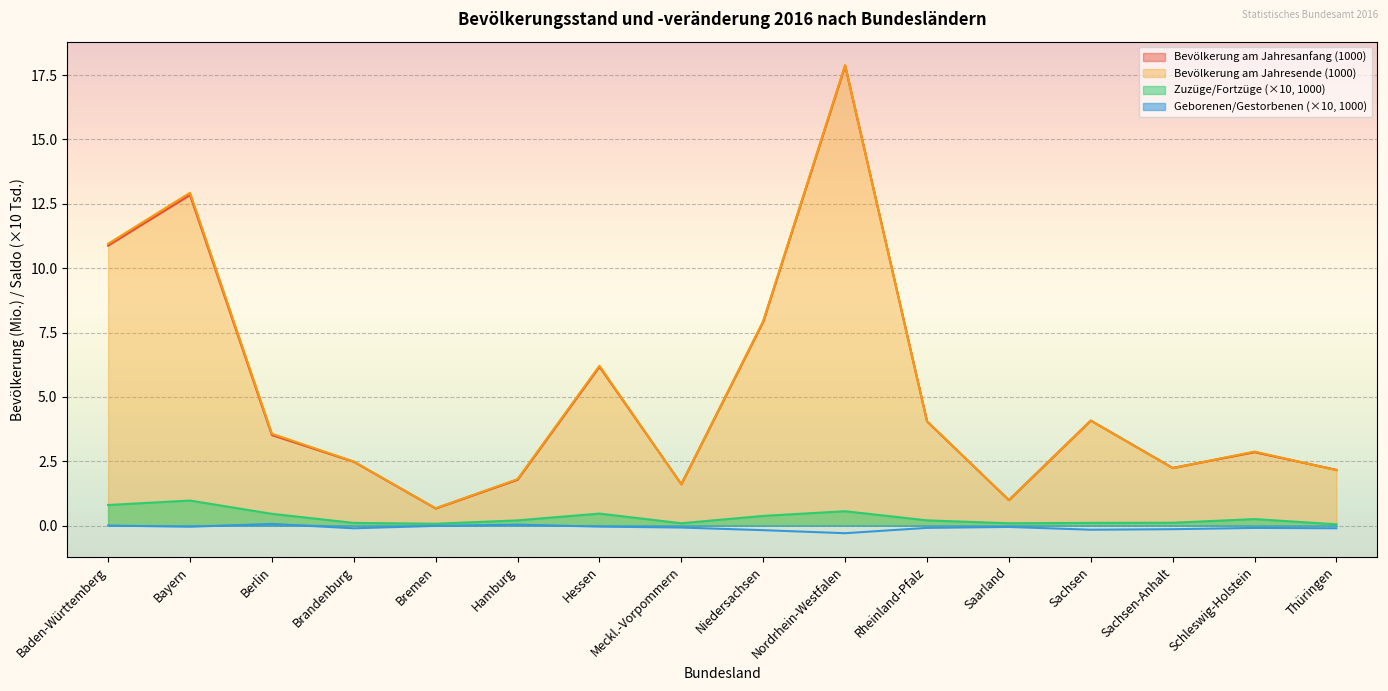

What is the maximum value shown in the chart?

17.9